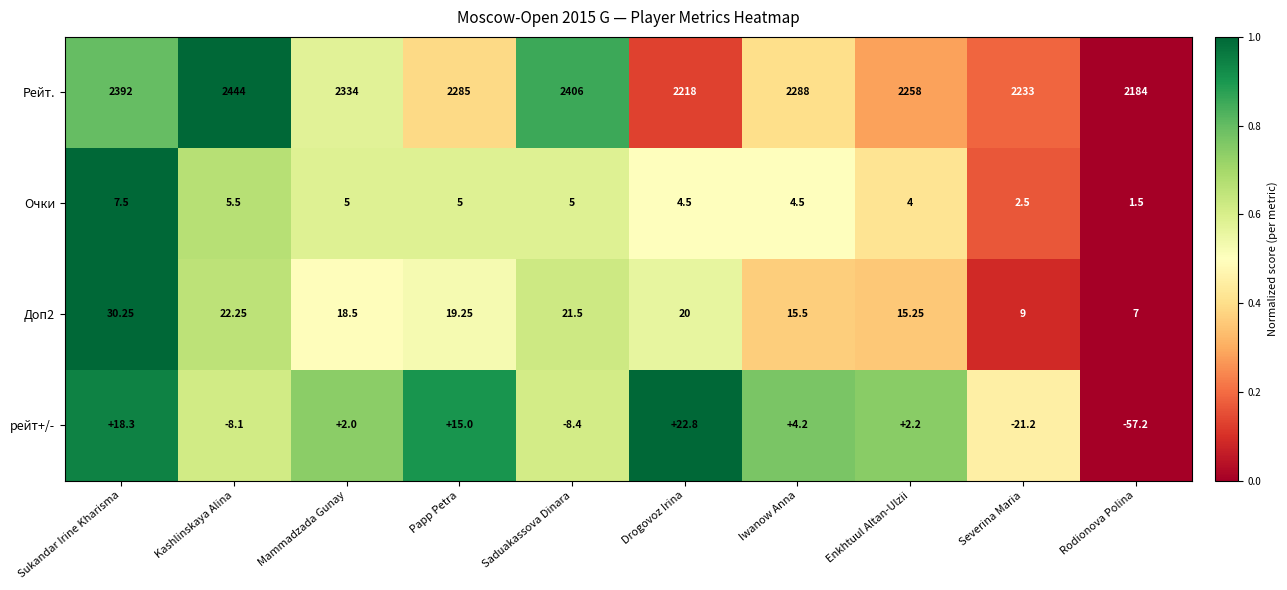

Is the value of рейт+/- at Sukandar Irine Kharisma greater than the value of Рейт. at Mammadzada Gunay?

No